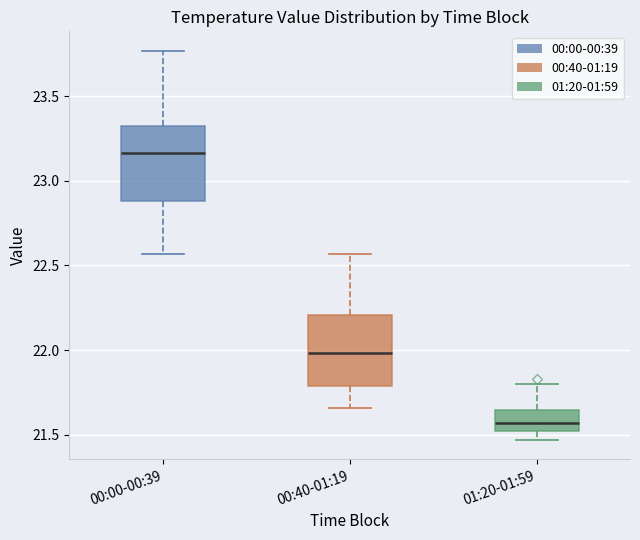

Reading left to right, transcribe this box plot: for each box, give where its median line is, the range the box spans, and where its two whiskers end, as read against the y-axis. The values are not printed on the chart, so give them approximately, as read against the axis.

00:00-00:39: median 23.15, box 22.90 to 23.35, whiskers 22.55 to 23.75
00:40-01:19: median 22.00, box 21.80 to 22.20, whiskers 21.65 to 22.55
01:20-01:59: median 21.55, box 21.50 to 21.65, whiskers 21.45 to 21.80